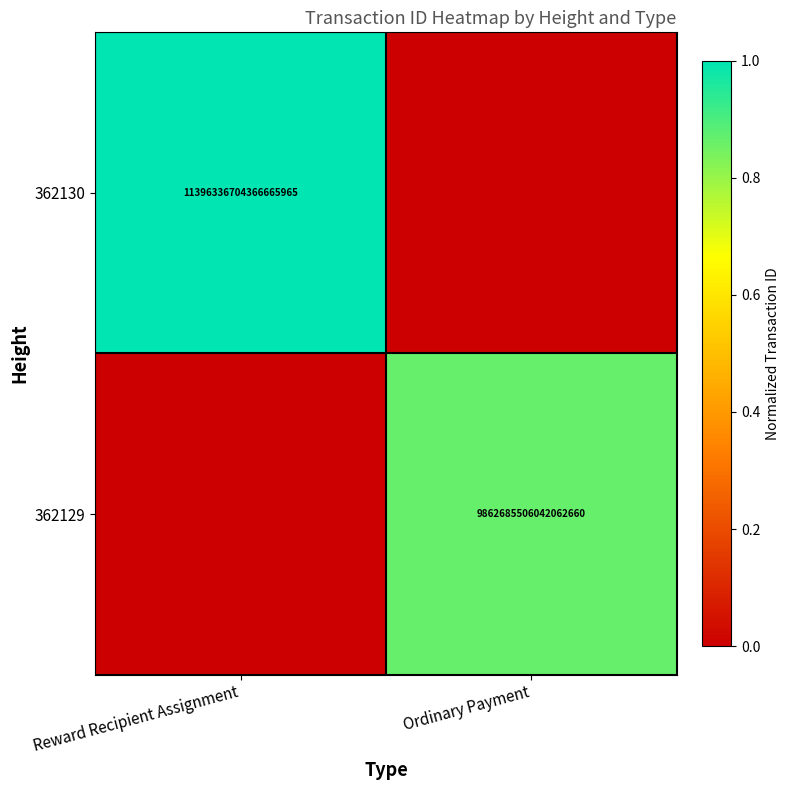

Is it true that 362130 equals 11396336704366665728 at Reward Recipient Assignment?

True